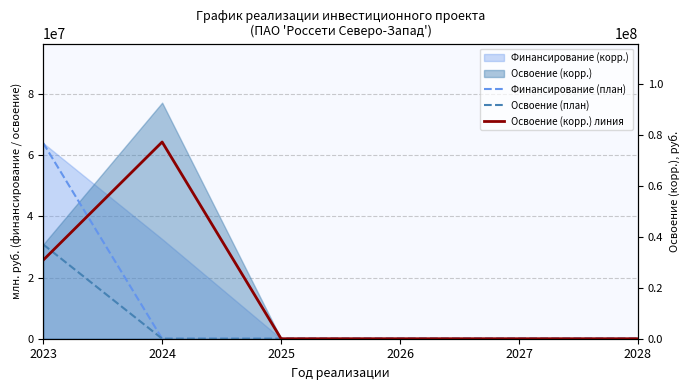

Where is Финансирование (план) nearest to the value 31980126?

2024